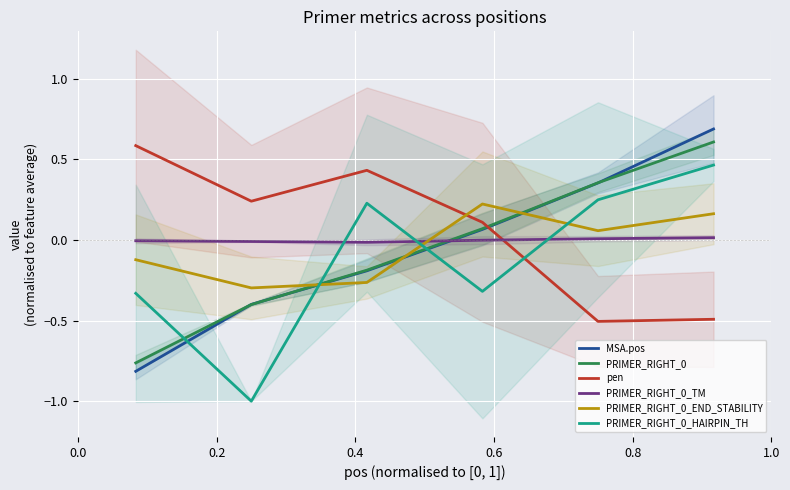

How many values in the PRIMER_RIGHT_0_TM series exceed 0?

2